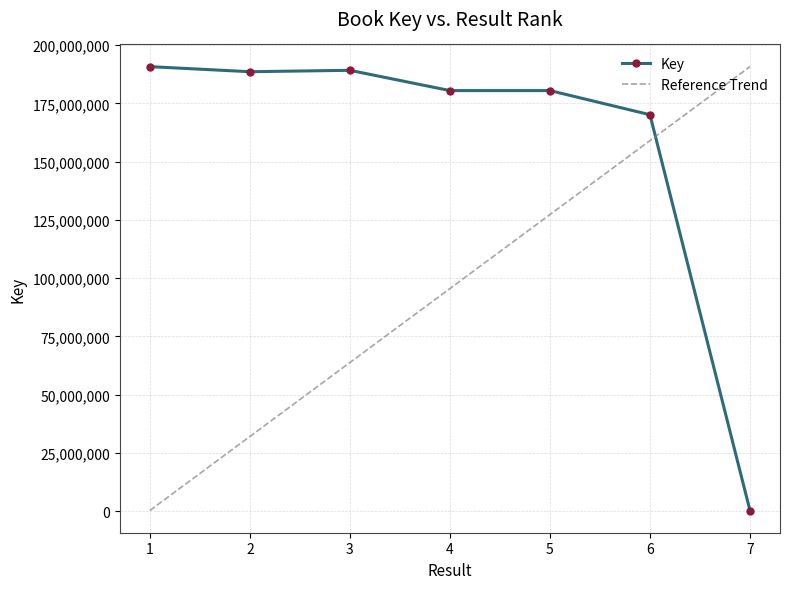

At which category is the sum across all series the highest?

6